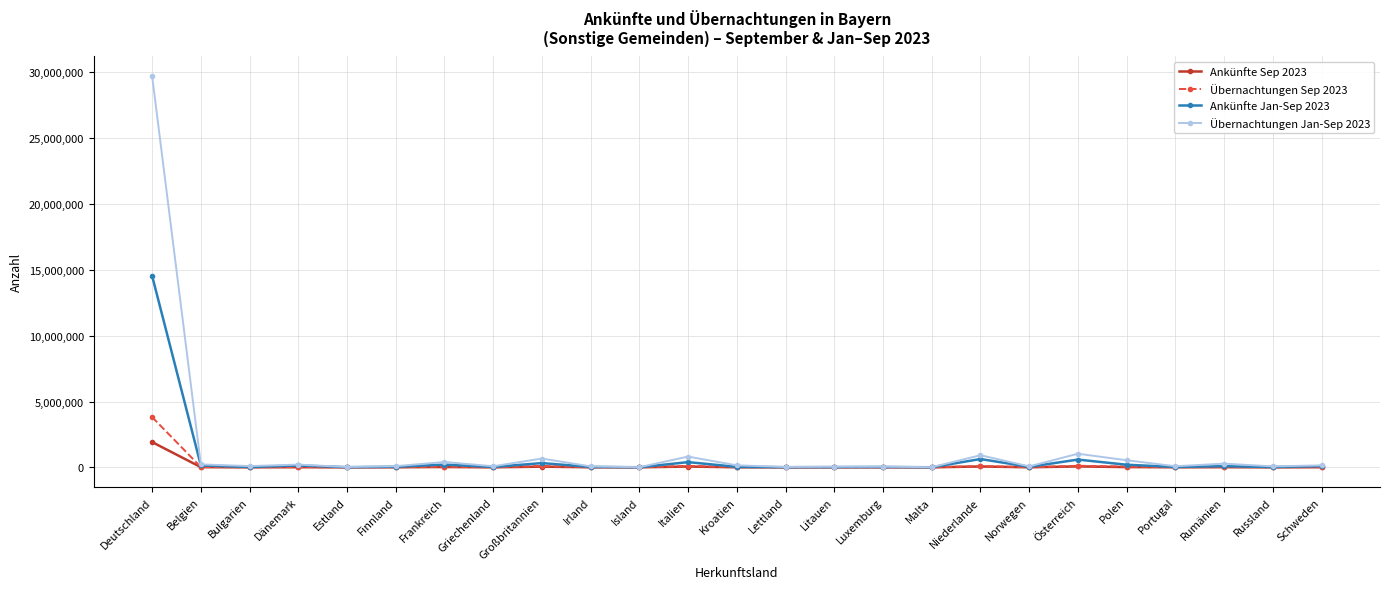

What is the minimum value shown in the chart?

707